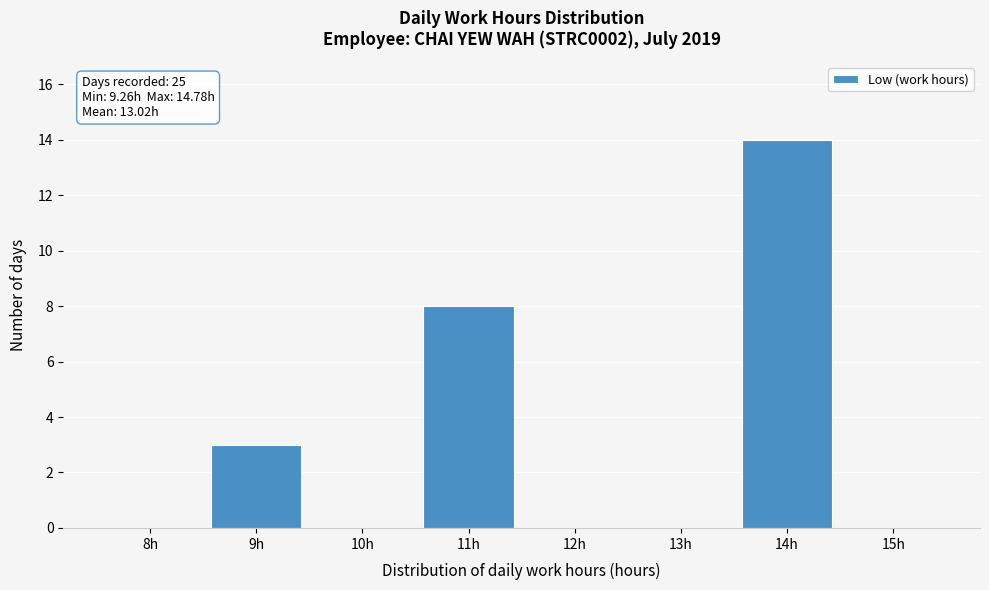

Reading right to left, extract all data points from this chart.

15h=0	14h=14	13h=0	12h=0	11h=8	10h=0	9h=3	8h=0